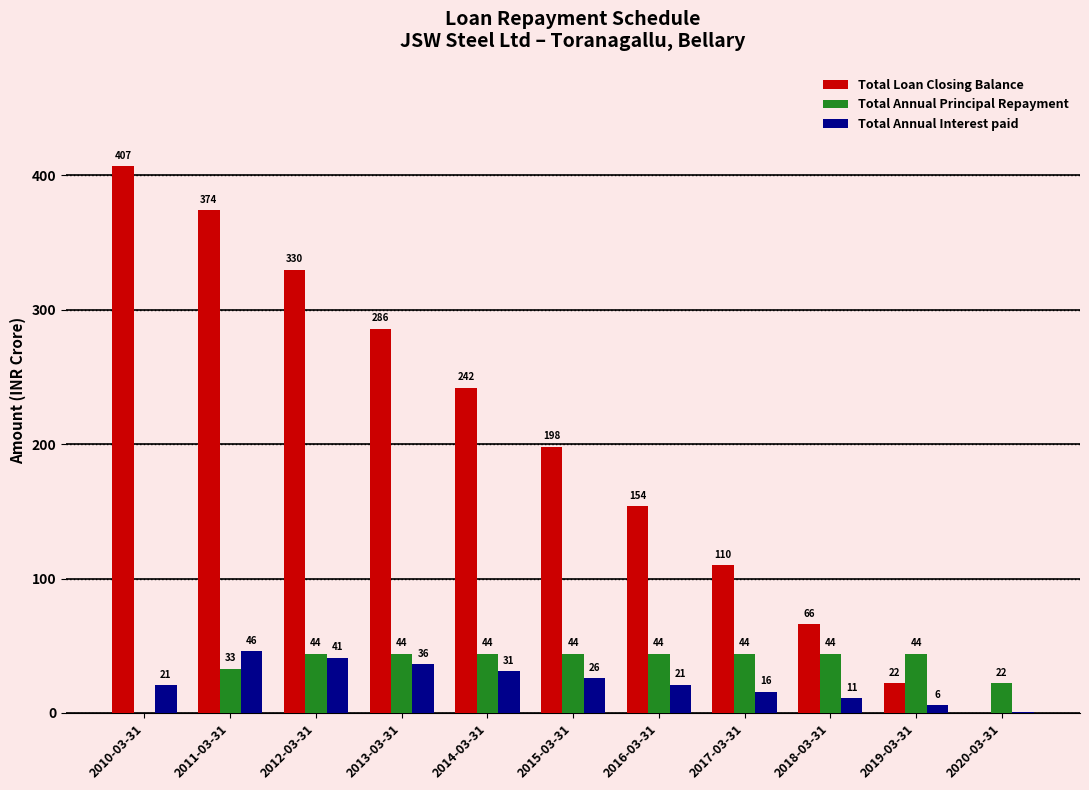

At which category is the sum across all series the highest?

2011-03-31